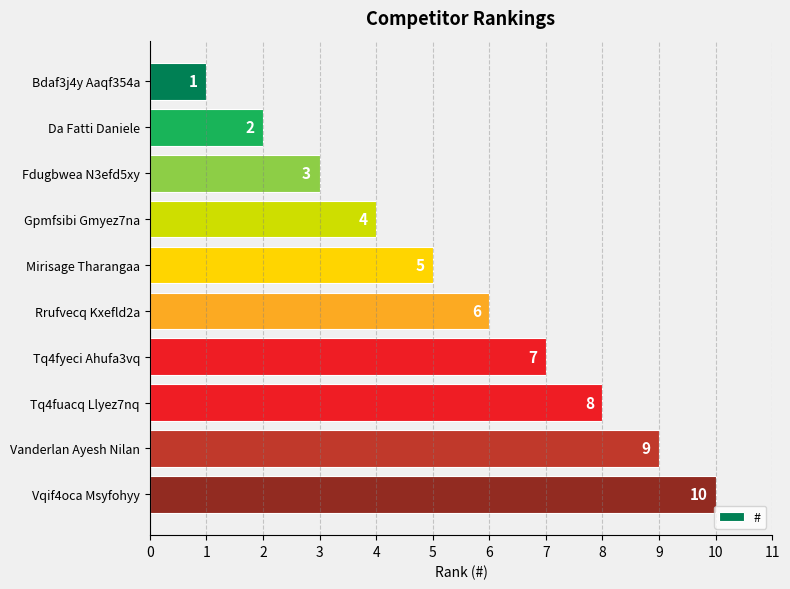

Are the bars grouped side by side (vs. stacked)?

No